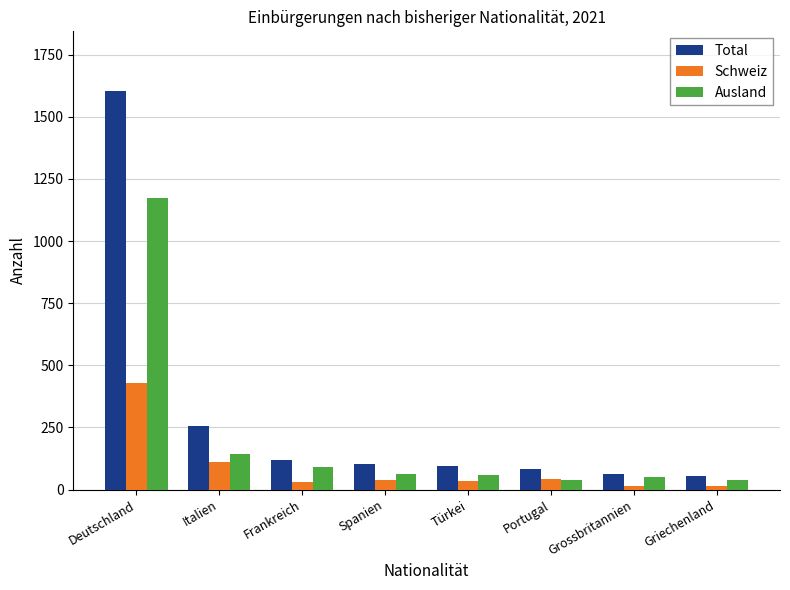

Where does the Ausland series first go above 64?

Deutschland